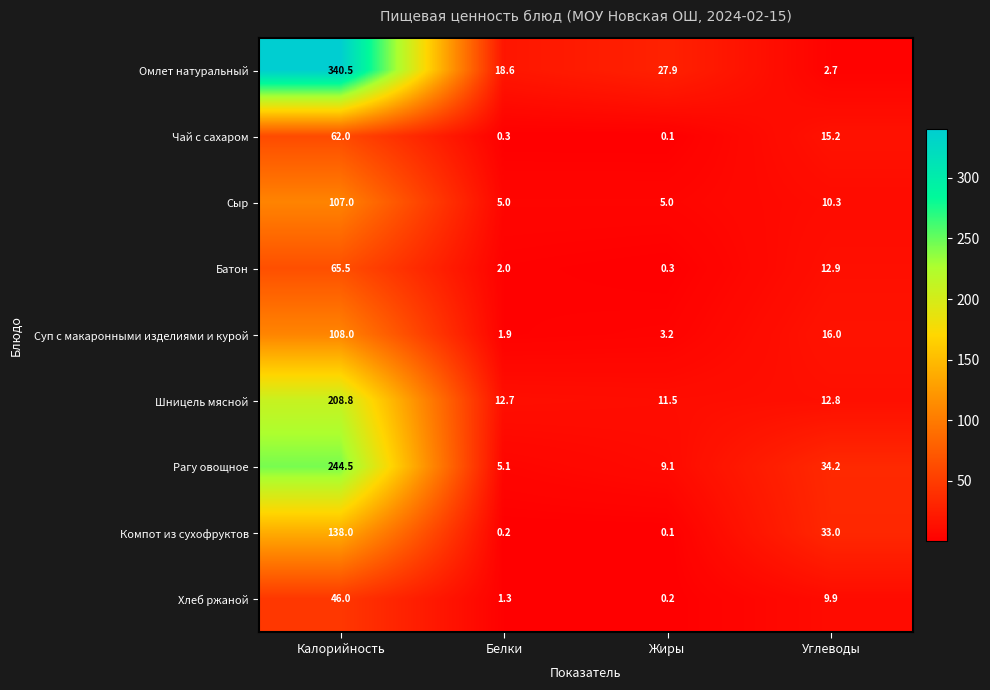

Rank the series at Углеводы from highest to lowest value.

Рагу овощное, Компот из сухофруктов, Суп с макаронными изделиями и курой, Чай с сахаром, Батон, Шницель мясной, Сыр, Хлеб ржаной, Омлет натуральный